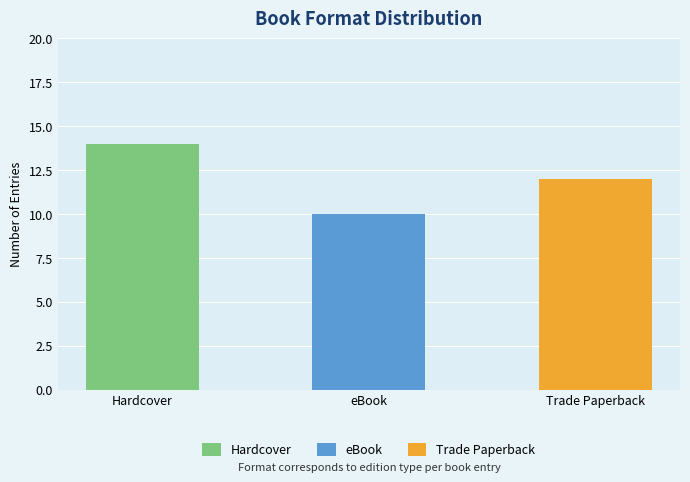

What is the minimum value shown in the chart?

10